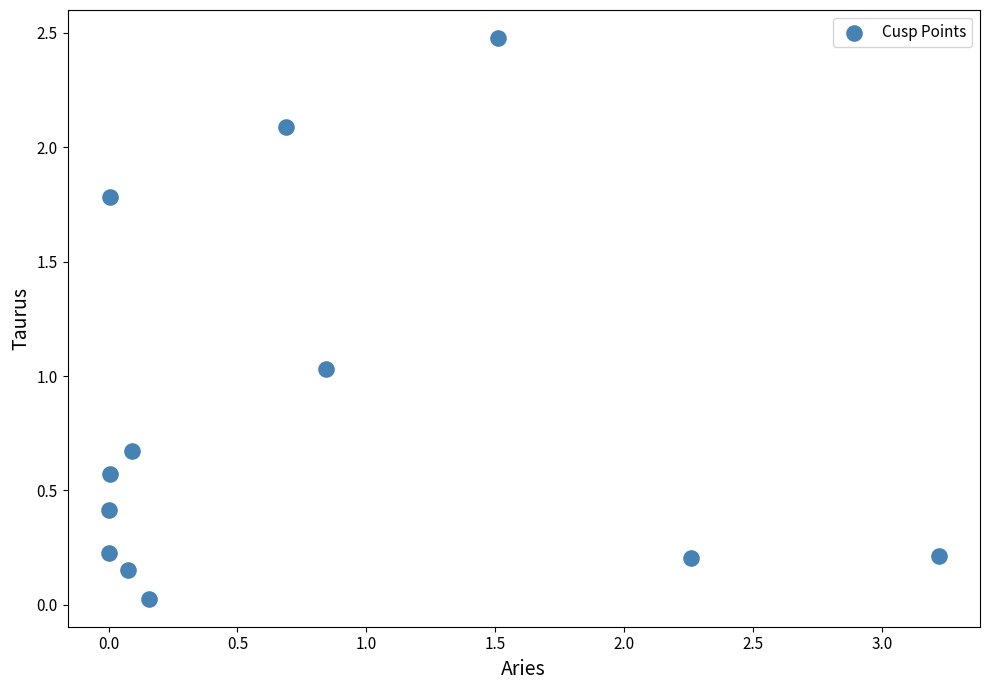

What is the average Y value?

0.8